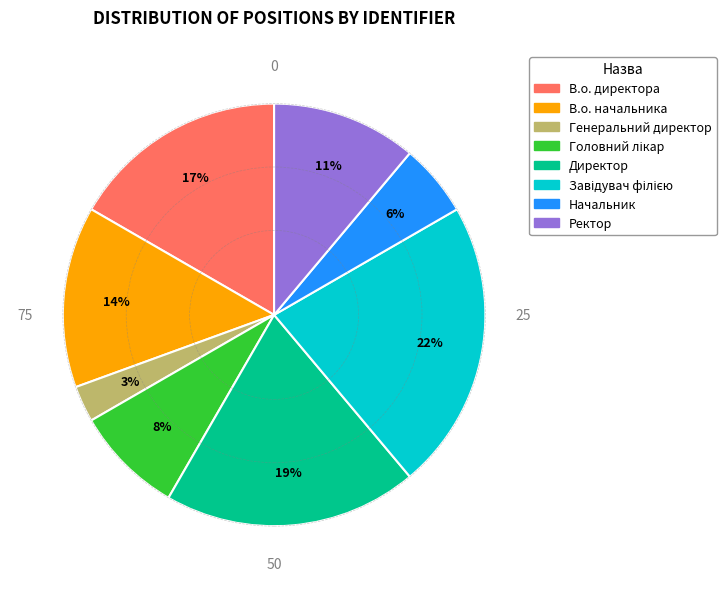

Is there a majority slice in this chart?

No